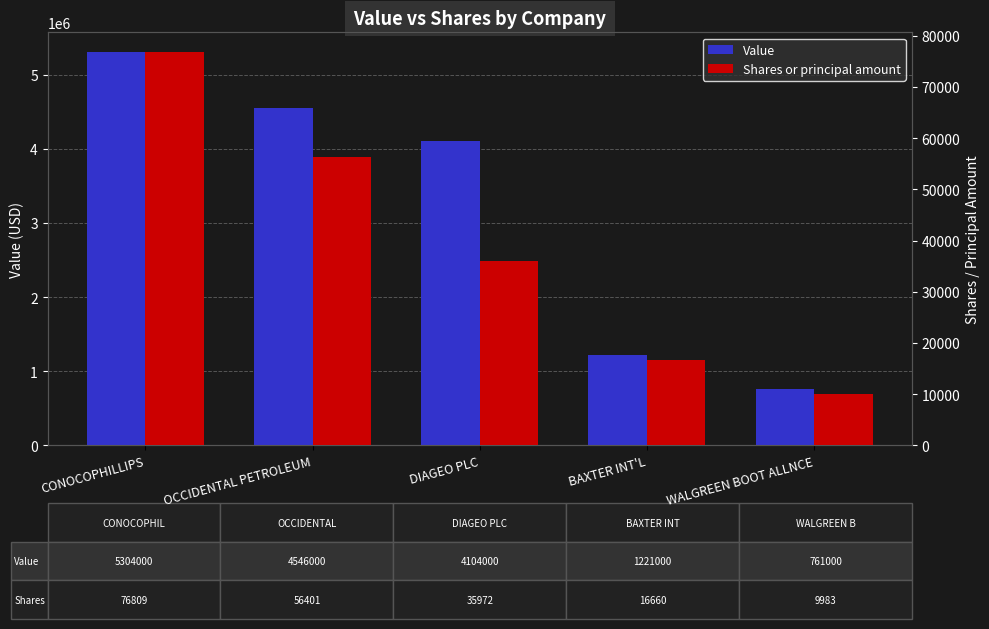

How many distinct data groups are displayed?

2